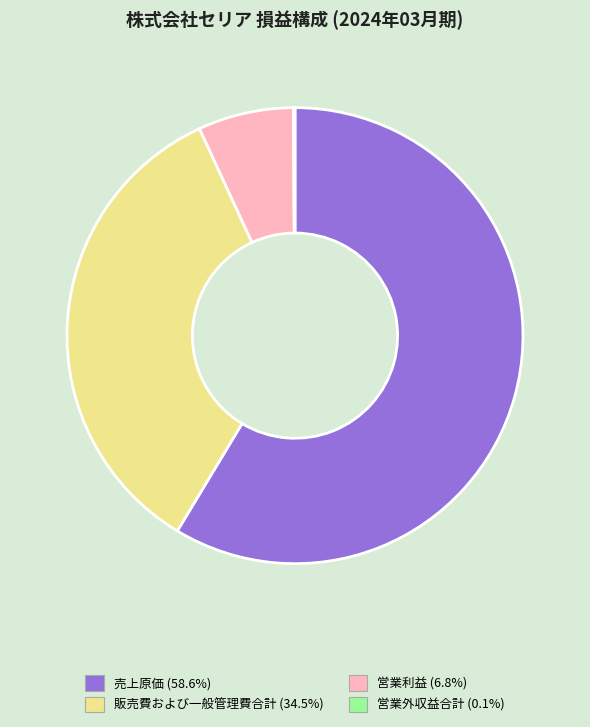

Approximately how many times larger is the value at 売上原価 (58.6%) compared to 販売費および一般管理費合計 (34.5%)?

1.7